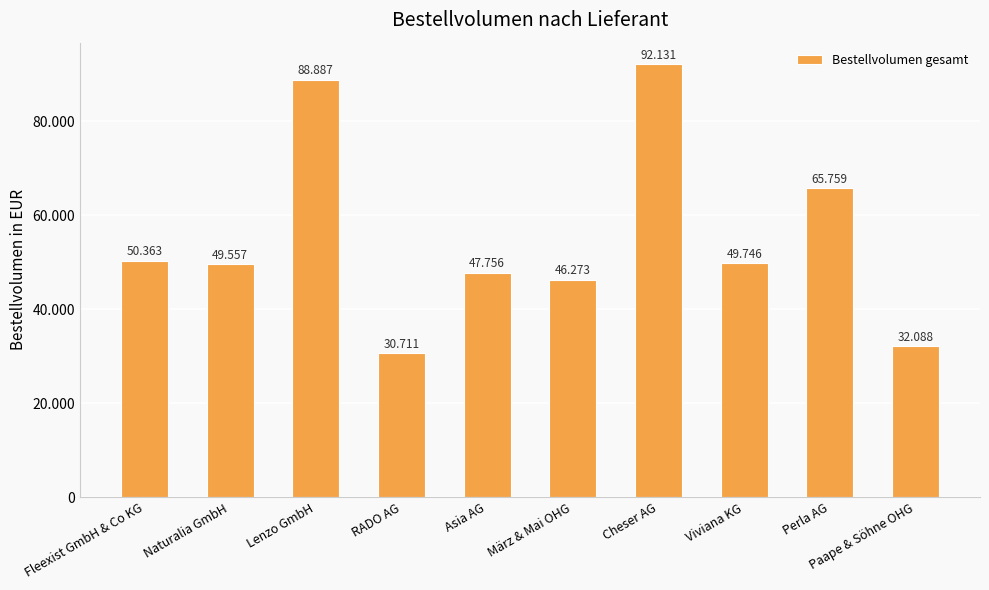

Rank the categories by value from lowest to highest.

RADO AG, Paape & Söhne OHG, März & Mai OHG, Asia AG, Naturalia GmbH, Viviana KG, Fleexist GmbH & Co KG, Perla AG, Lenzo GmbH, Cheser AG